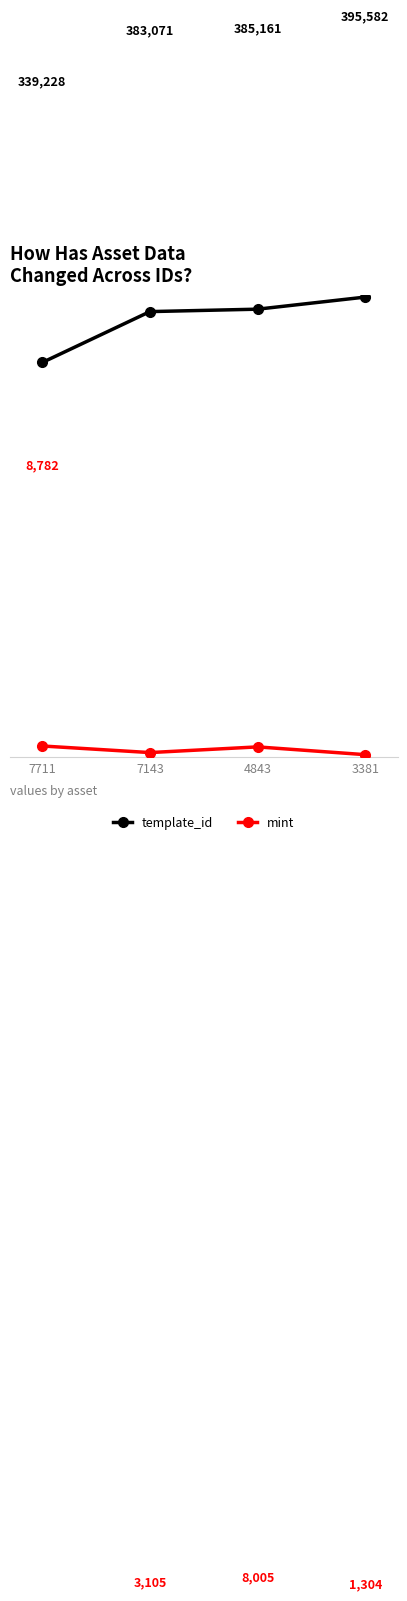

What is the sum of all mint values?

21196